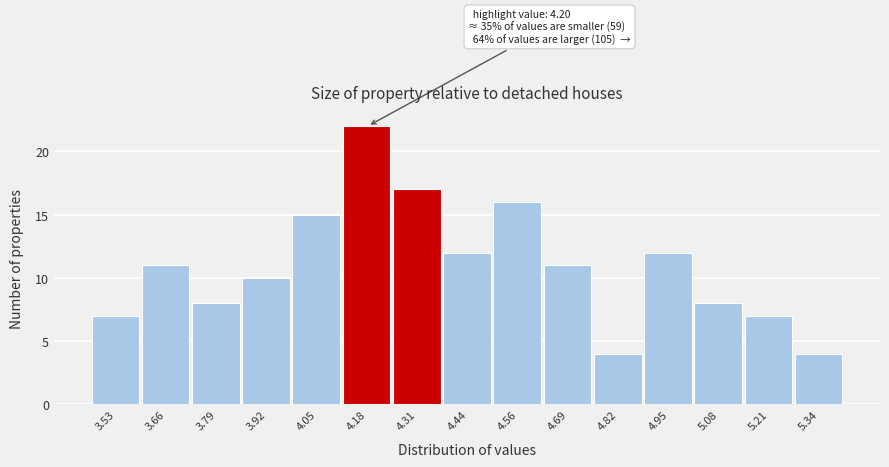

Over which range of the x-axis is the bar tallest?

4.12 to 4.24